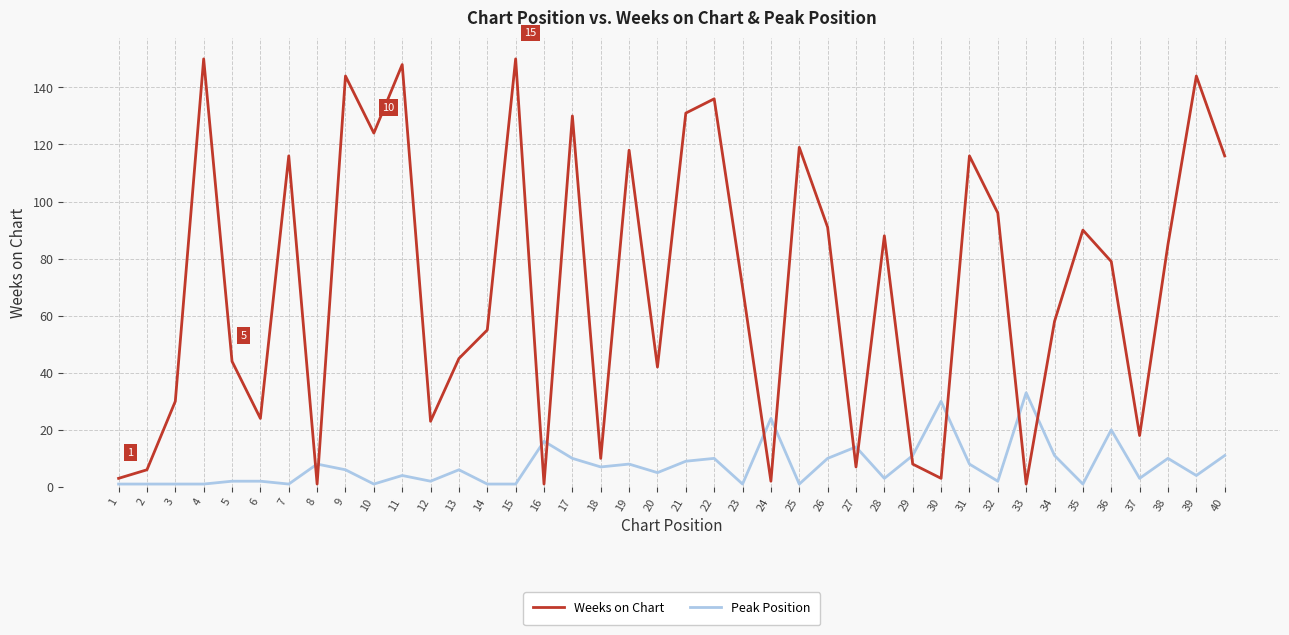

True or false: Peak Position has a value of 10 at 38.

True